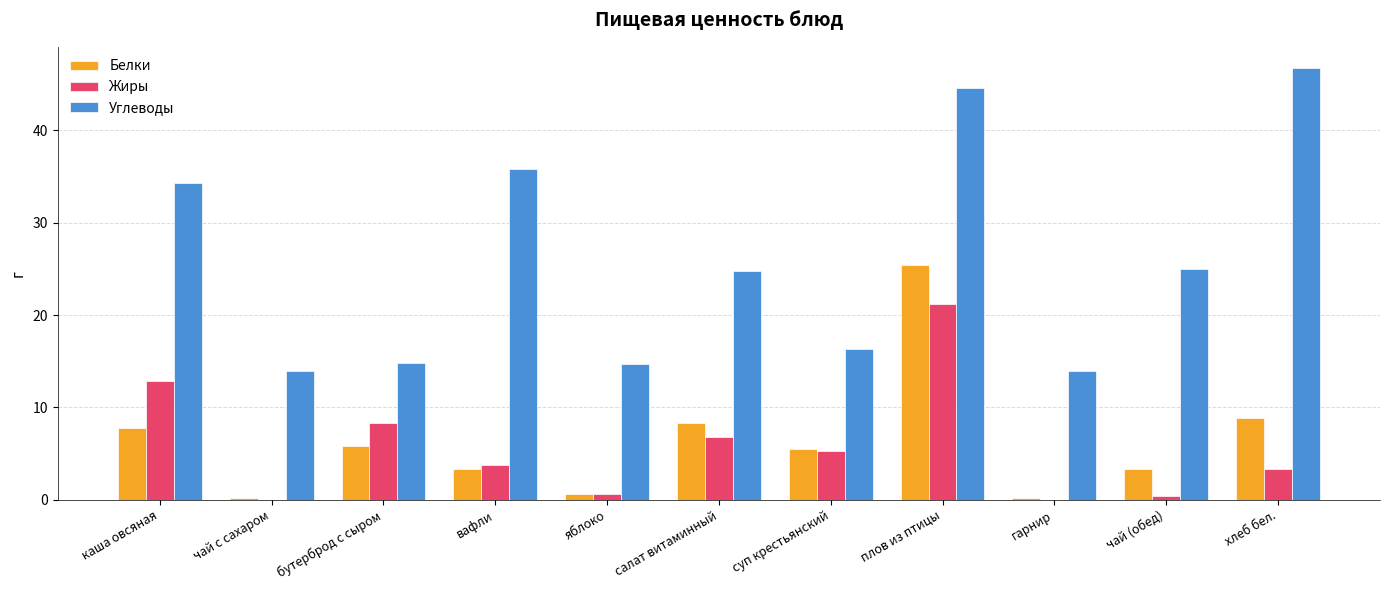

The value of Белки at чай (обед) is 5.8. True or false?

False